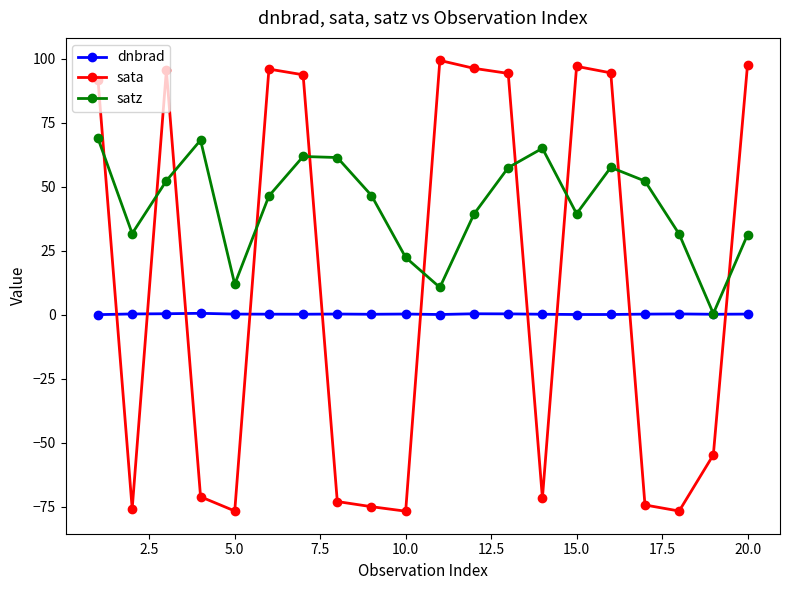

At how many categories does at least one series exceed 50?

14